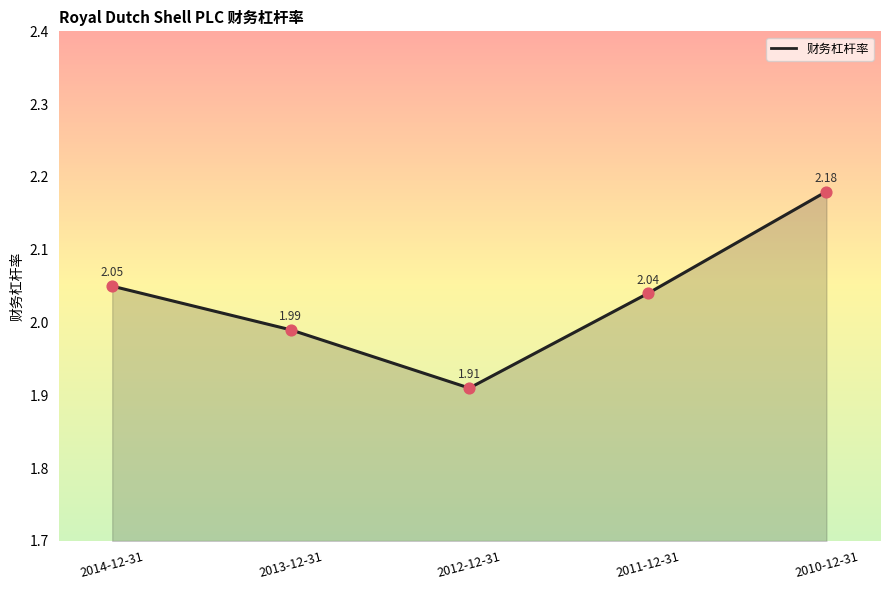

Between 2011-12-31 and 2010-12-31, which is larger?

2010-12-31